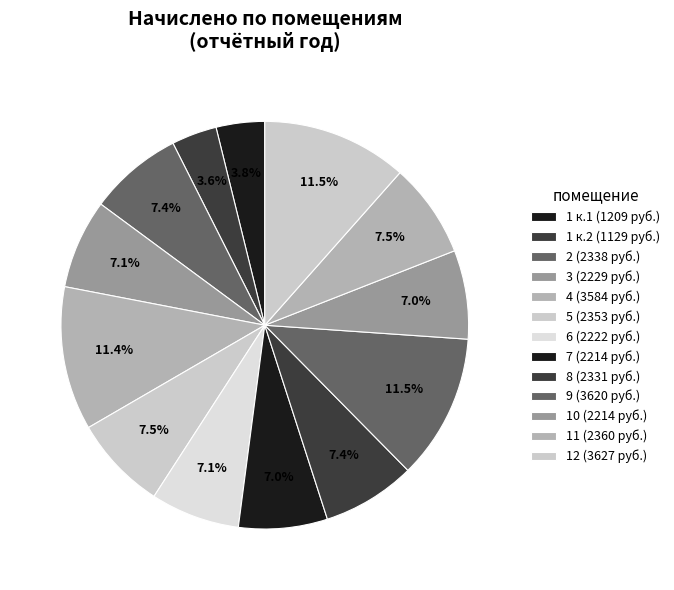

How many segments does this pie chart have?

13